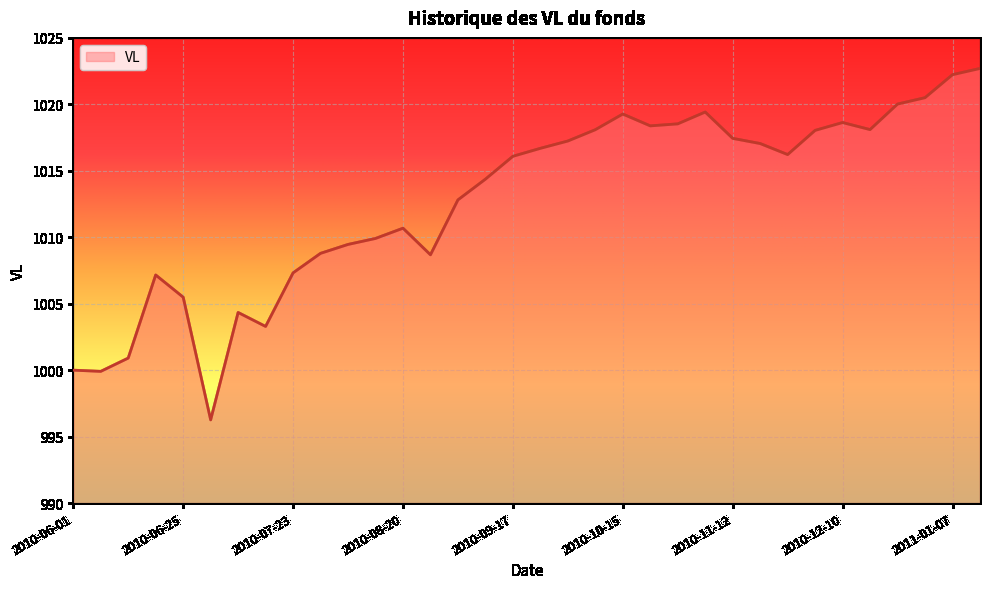

What is the smallest value displayed?

996.3